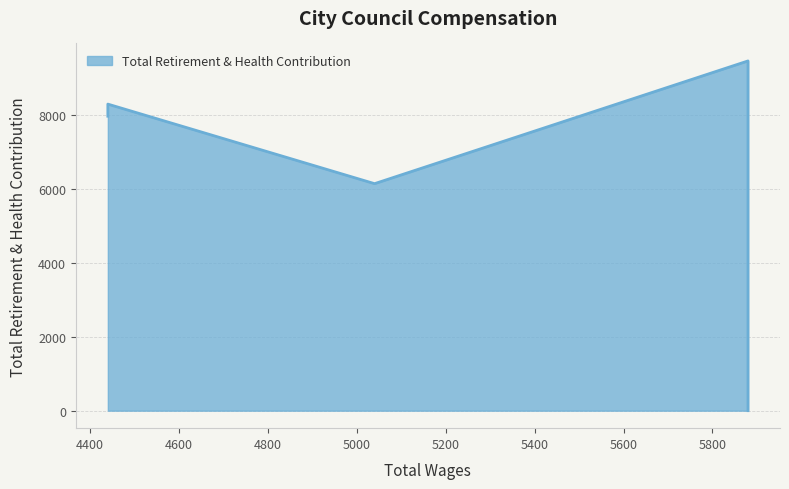

Is it true that the value at 5880.0 is 2807?

False